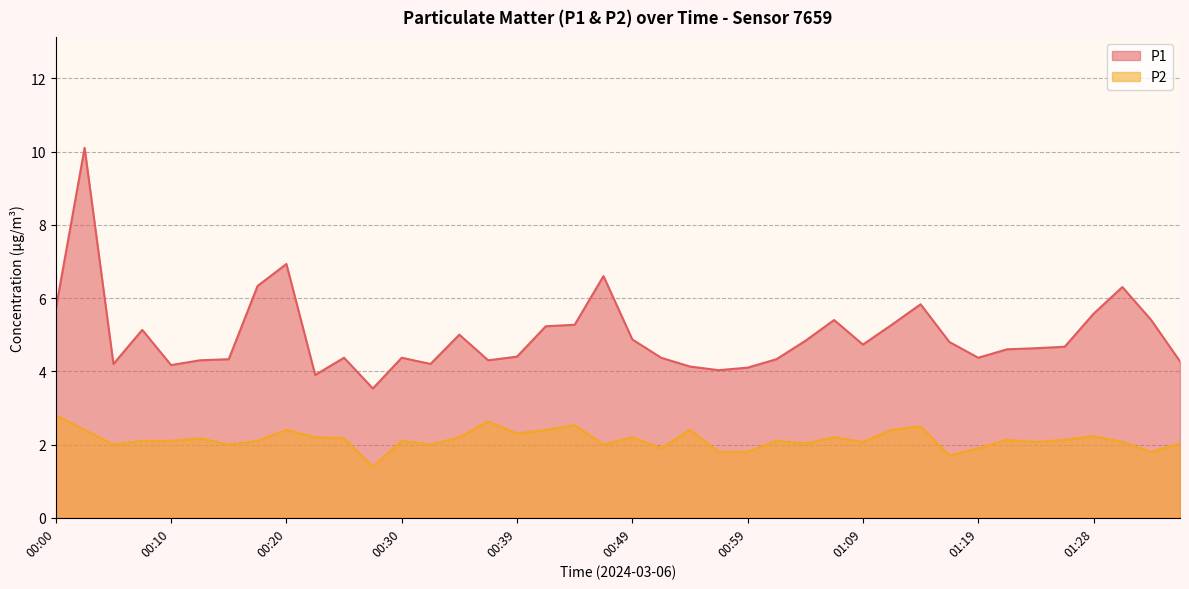

Which series has the largest total across all categories?

P1